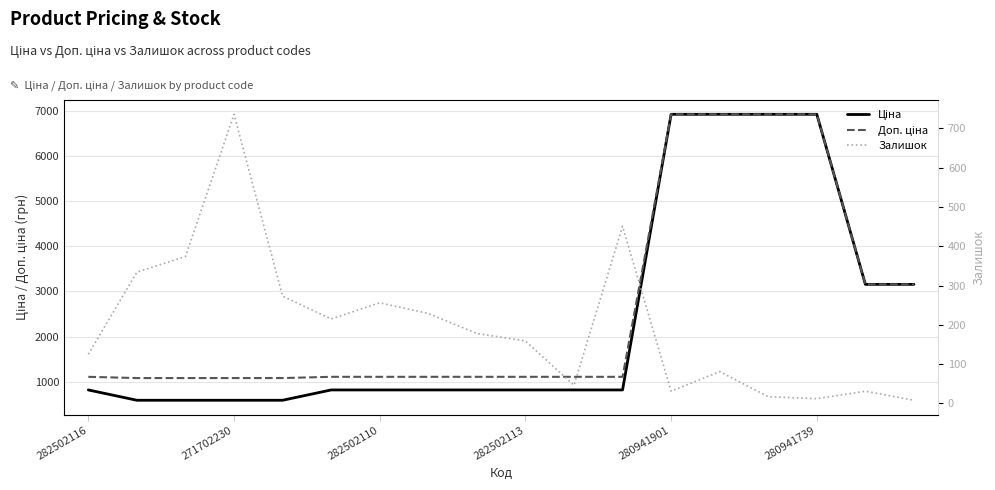

Which series has the widest spread of values?

Ціна